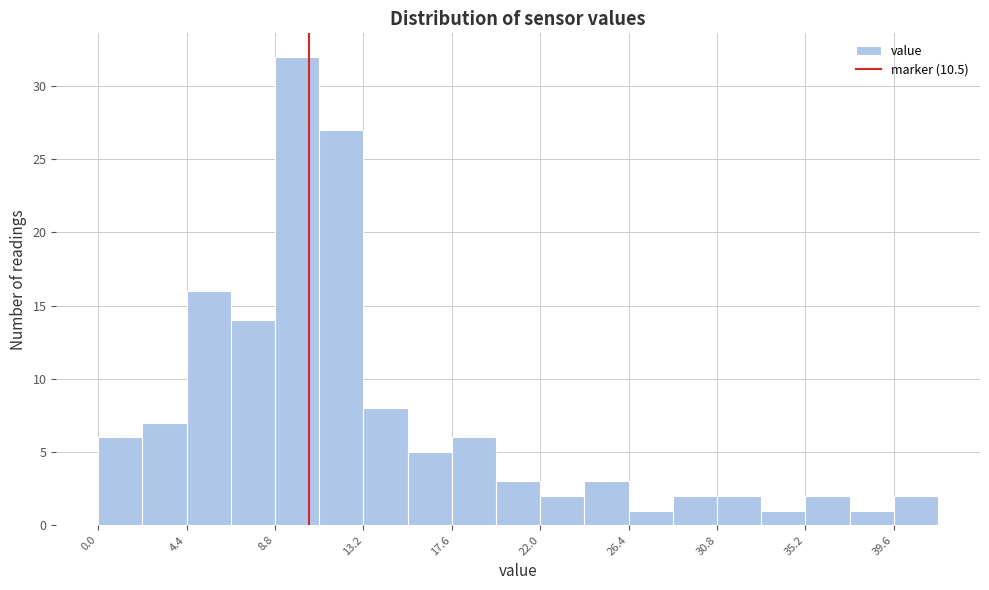

Over which range of the x-axis is the bar tallest?

8.8 to 11.0